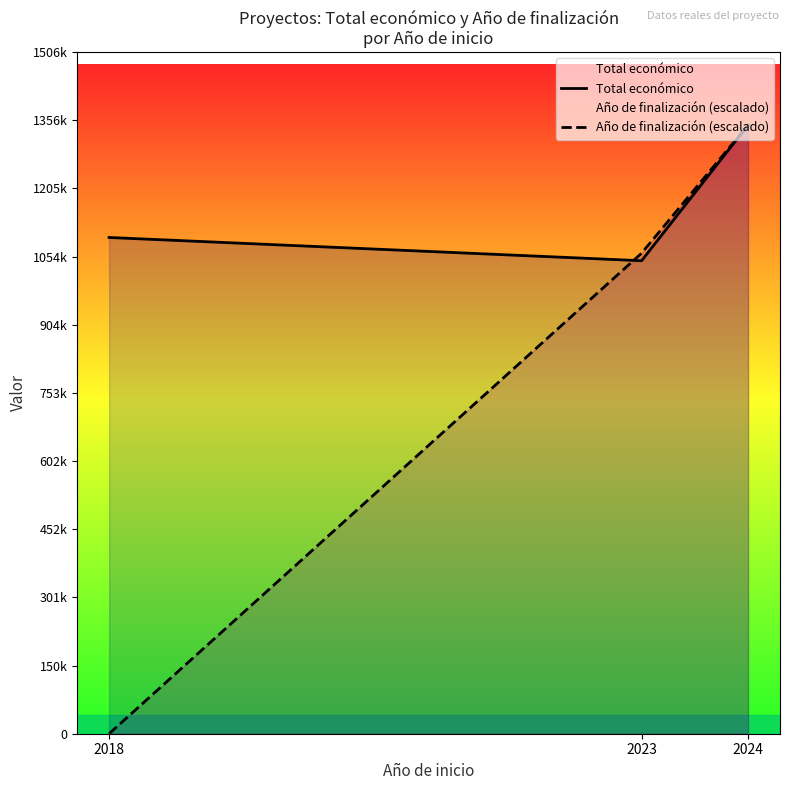

How many distinct data groups are displayed?

2